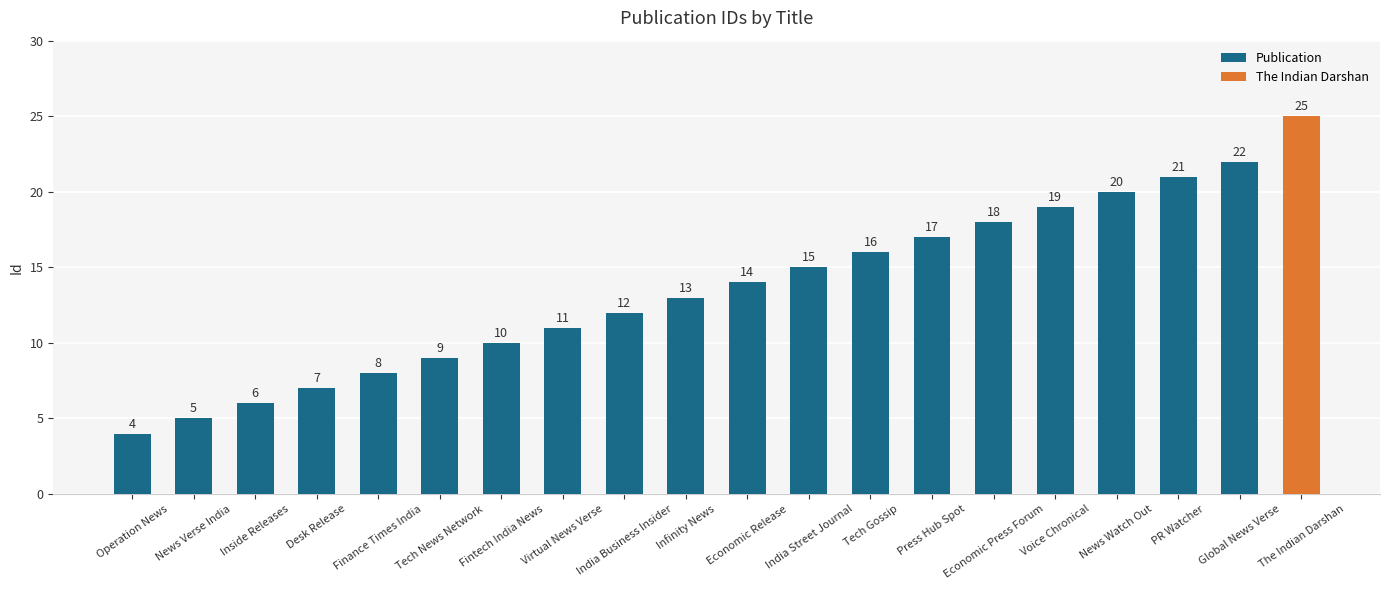

The chart shows a value of 2 at Operation News. True or false?

False